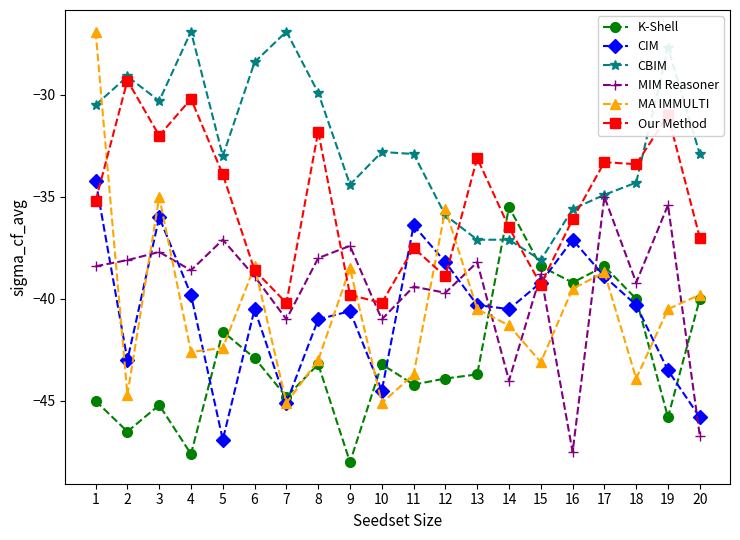

Reading right to left, what are all the values shown in this chart?

K-Shell: -40.0	-45.8	-40.0	-38.4	-39.2	-38.4	-35.5	-43.7	-43.9	-44.2	-43.2	-48.0	-43.2	-44.8	-42.9	-41.6	-47.6	-45.2	-46.5	-45.0
CIM: -45.8	-43.5	-40.3	-38.9	-37.1	-39.2	-40.5	-40.3	-38.2	-36.4	-44.5	-40.6	-41.0	-45.1	-40.5	-46.9	-39.8	-36.0	-43.0	-34.2
CBIM: -32.9	-27.7	-34.3	-34.9	-35.6	-38.1	-37.1	-37.1	-35.9	-32.9	-32.8	-34.4	-29.9	-26.9	-28.4	-33.0	-26.9	-30.3	-29.1	-30.5
MIM Reasoner: -46.7	-35.4	-39.2	-35.0	-47.5	-38.8	-44.0	-38.2	-39.7	-39.4	-41.0	-37.4	-38.0	-41.0	-38.9	-37.1	-38.6	-37.7	-38.1	-38.4
MA IMMULTI: -39.8	-40.5	-43.9	-38.7	-39.5	-43.1	-41.3	-40.5	-35.6	-43.7	-45.1	-38.5	-43.0	-45.1	-38.4	-42.4	-42.6	-35.0	-44.7	-26.9
Our Method: -37.0	-31.0	-33.4	-33.3	-36.1	-39.3	-36.5	-33.1	-38.9	-37.5	-40.2	-39.8	-31.8	-40.2	-38.6	-33.9	-30.2	-32.0	-29.3	-35.2